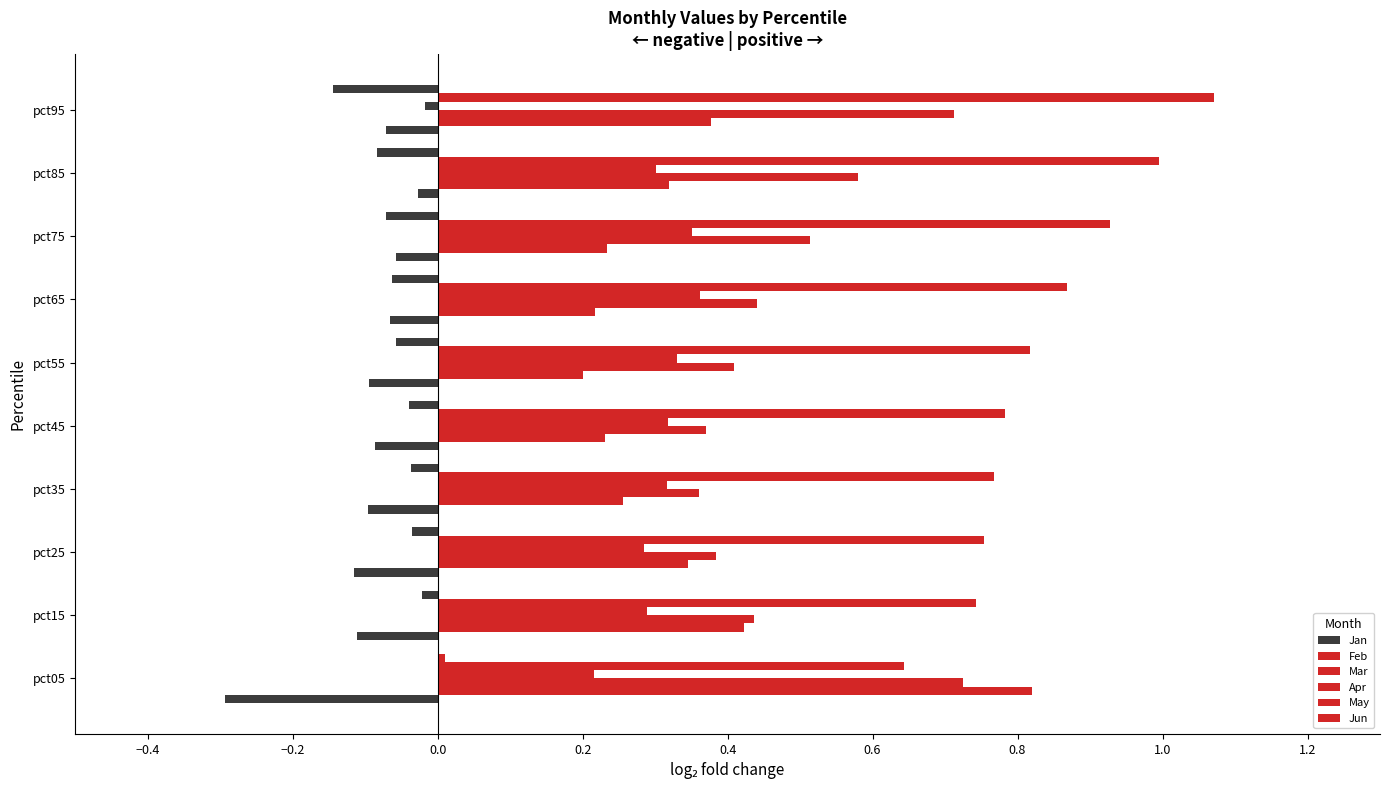

Which series has the widest spread of values?

Feb